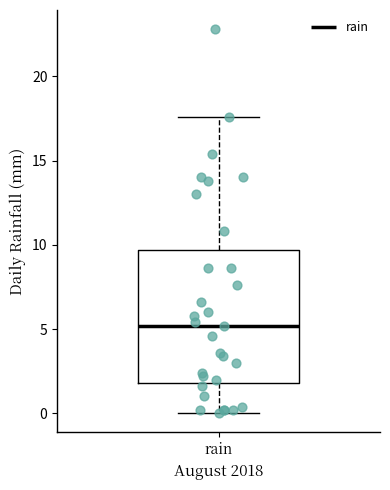

Transcribe this box plot: give where the median line is, the range the box spans, and where the two whiskers end, as read against the y-axis. The values are not printed on the chart, so give them approximately, as read against the axis.

median 5.0, box 2.0 to 9.5, whiskers 0.0 to 17.5